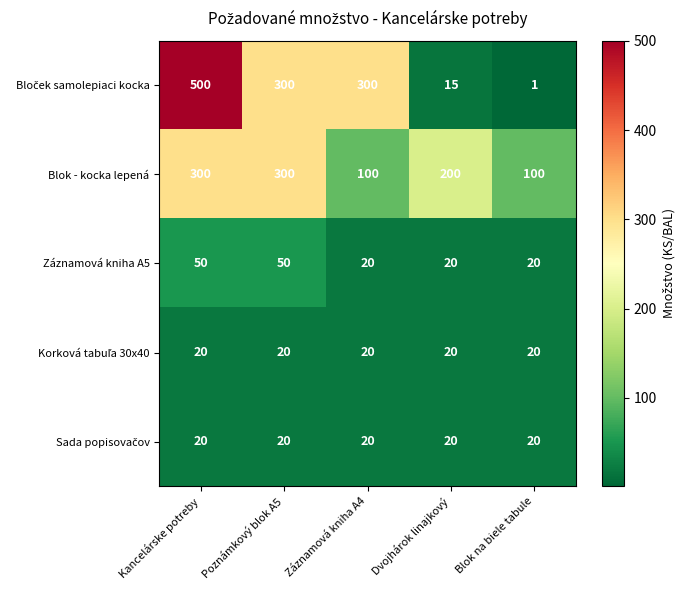

At which category does the chart reach its peak across all series?

Kancelárske potreby